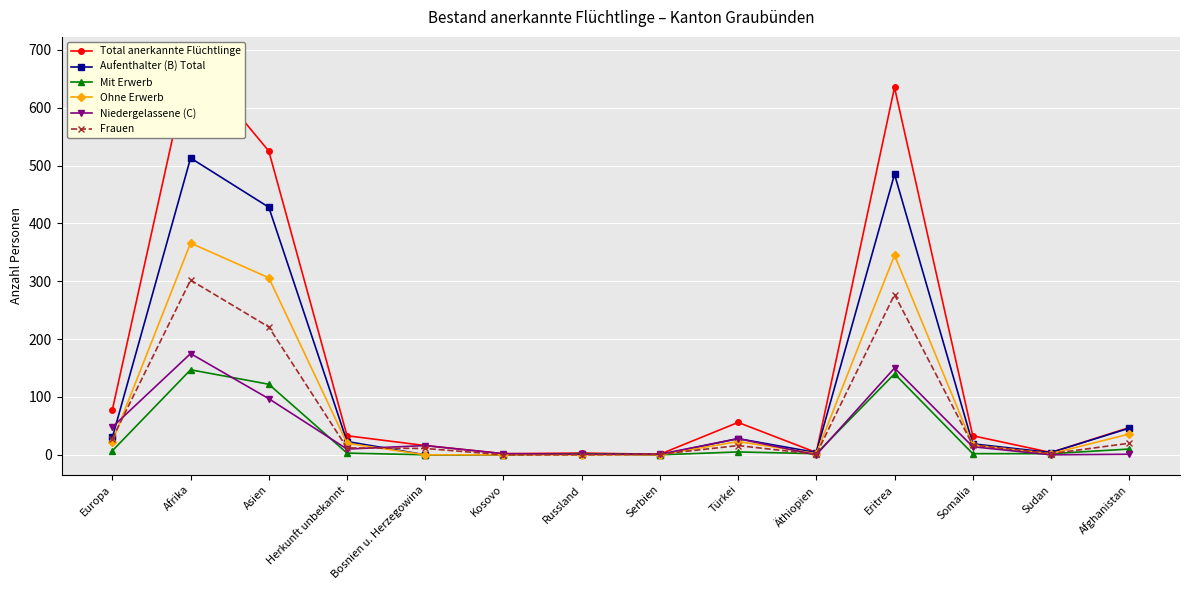

At which category does Mit Erwerb reach its first local valley?

Serbien